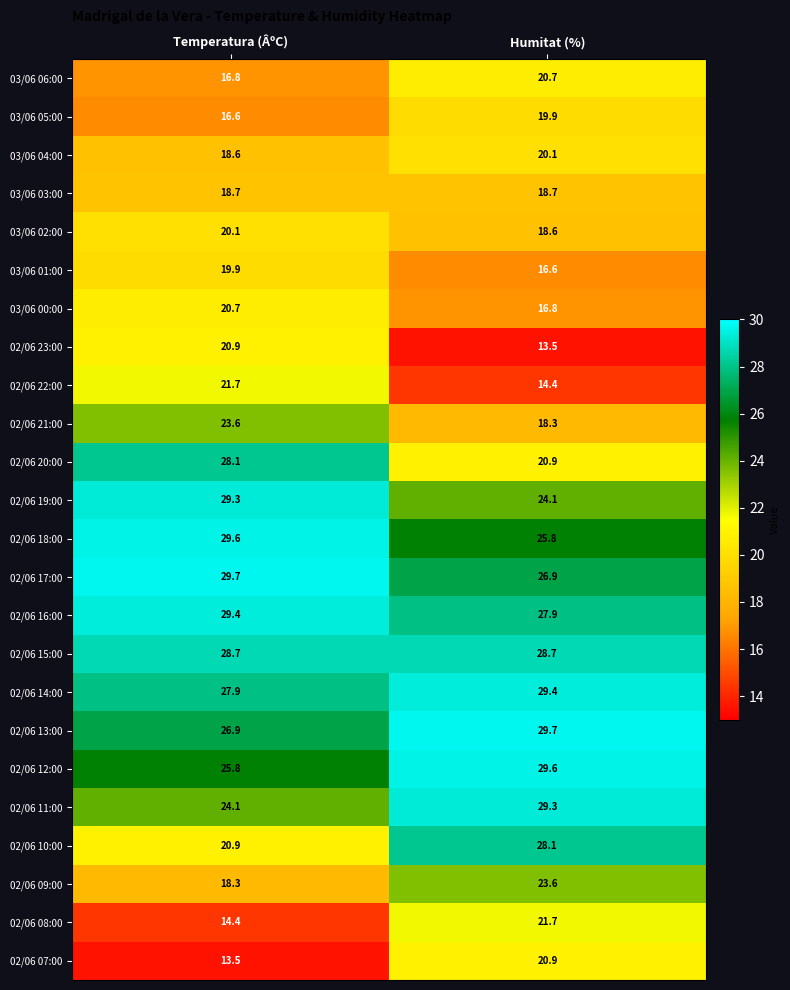

The value of 03/06 05:00 at Humitat (%) is 19.9. True or false?

True